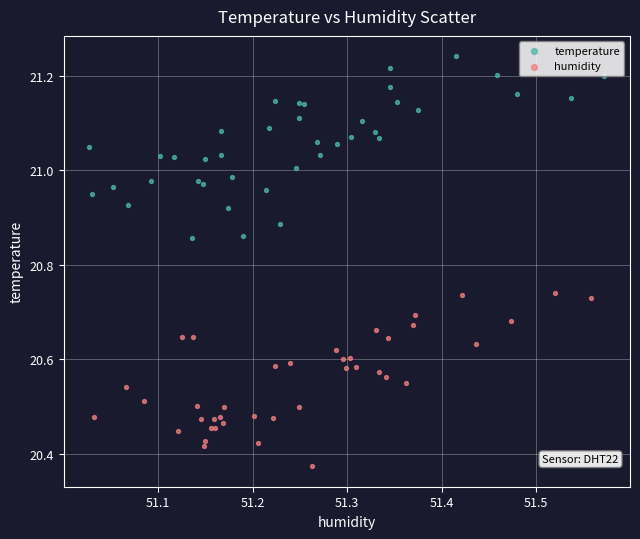

Which series reaches the minimum Y coordinate?

humidity